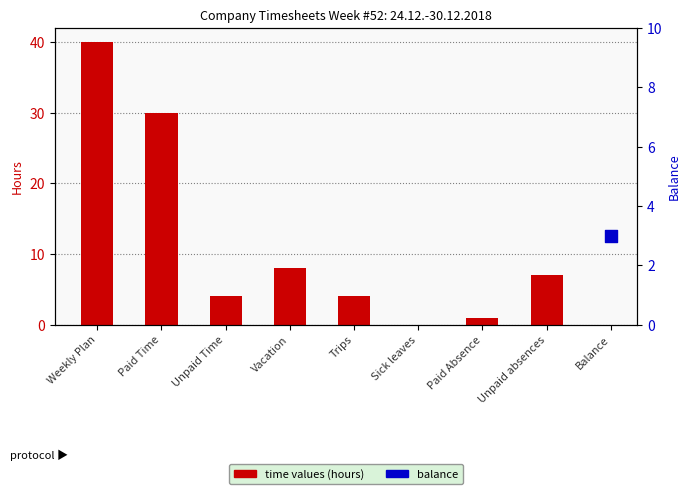

Which has a higher value, Unpaid Time or Trips?

Unpaid Time